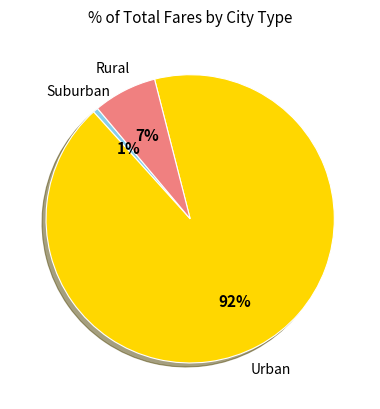

To the nearest percent, what percentage of the pie is Rural?

7%